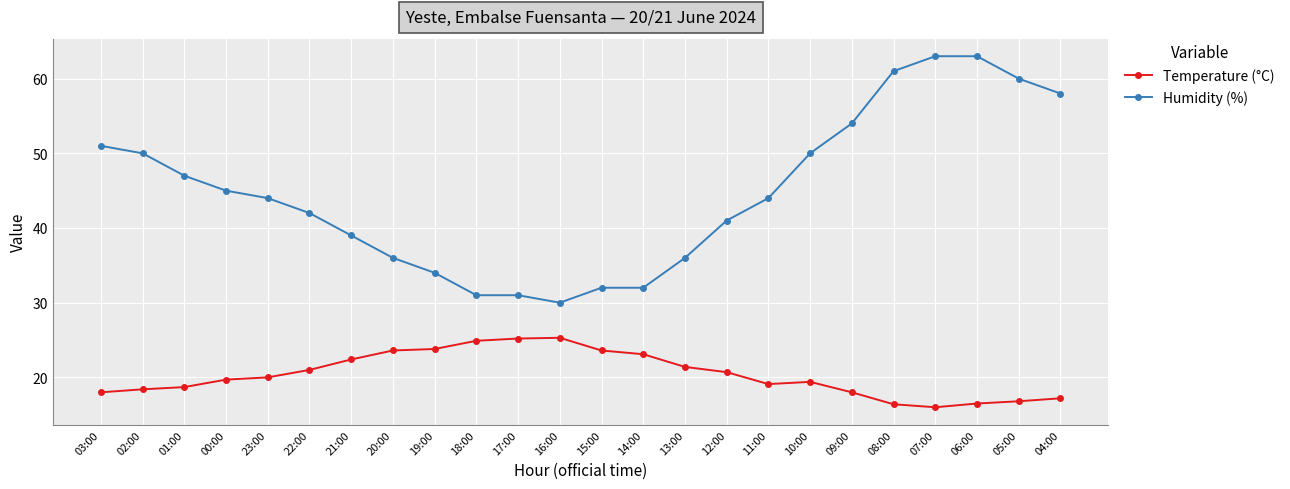

What is the difference between the Temperature (°C) values at 05:00 and 04:00?

0.4